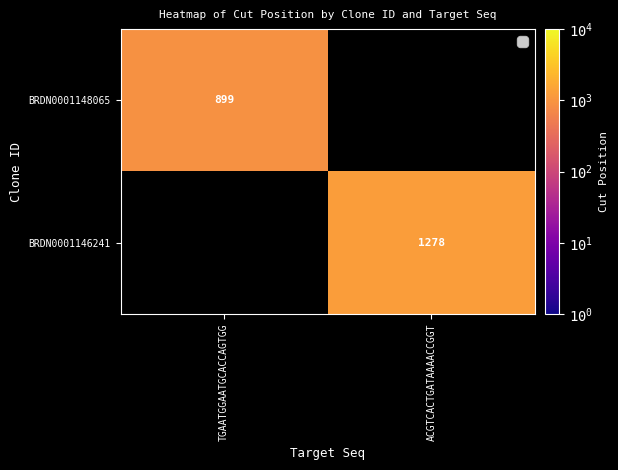

Count the number of data series in this chart.

2